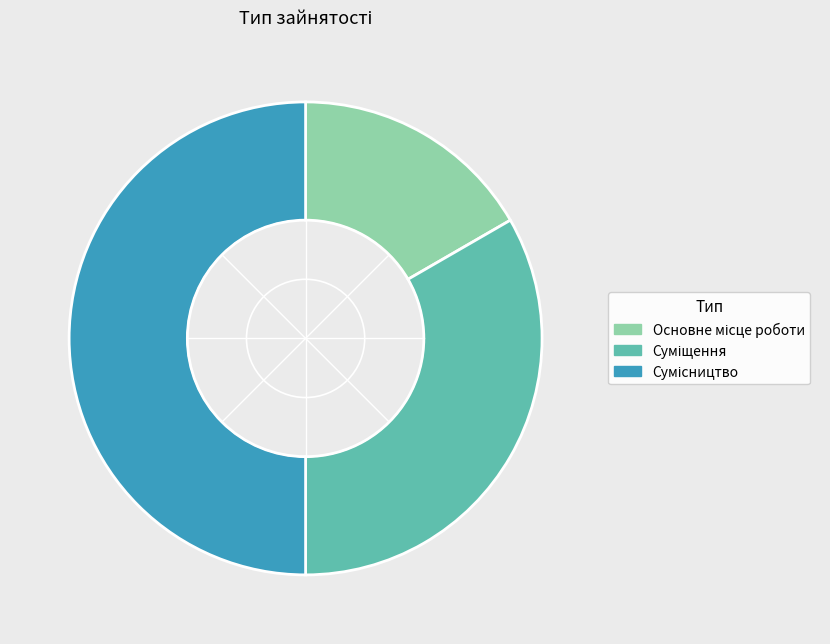

Which slice is the smallest?

Основне місце роботи